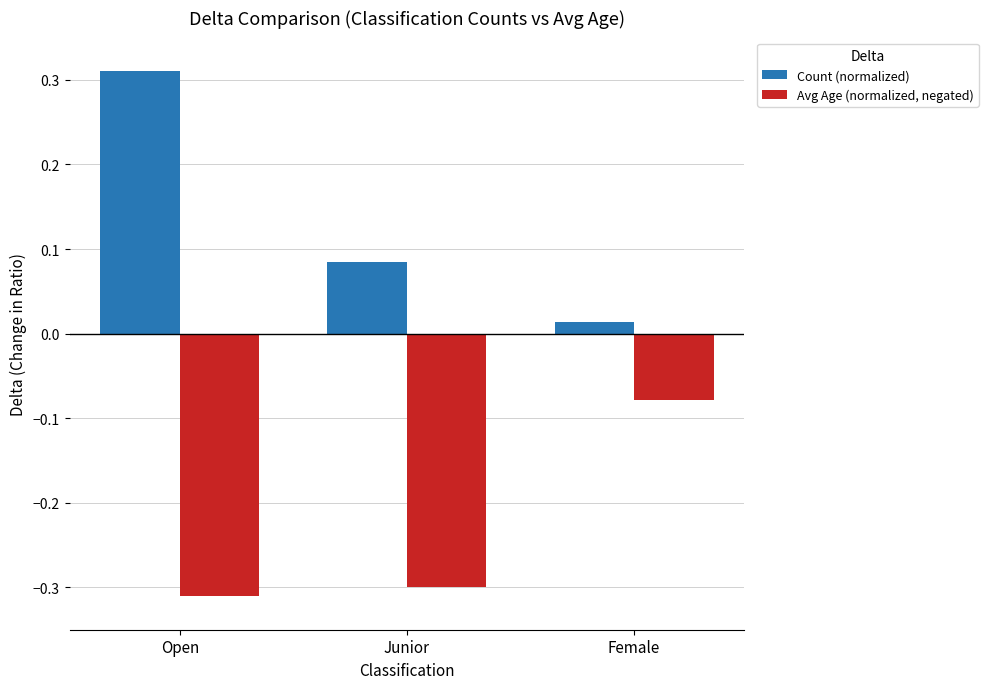

The value of Avg Age (normalized, negated) at Junior is -0.2. True or false?

False